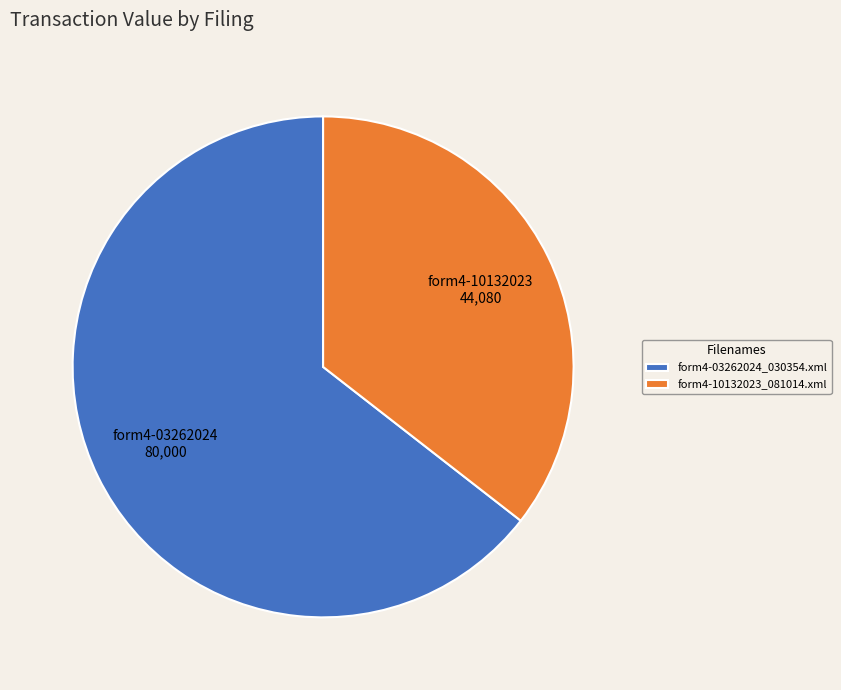

Is it true that form4-10132023_081014.xml is 45% of the pie?

False